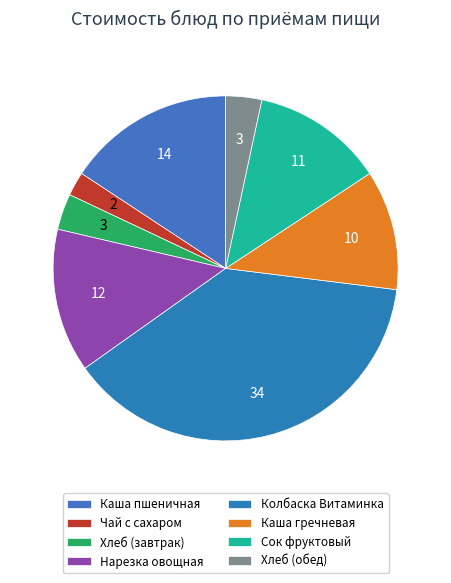

How many slices are in this pie chart?

8